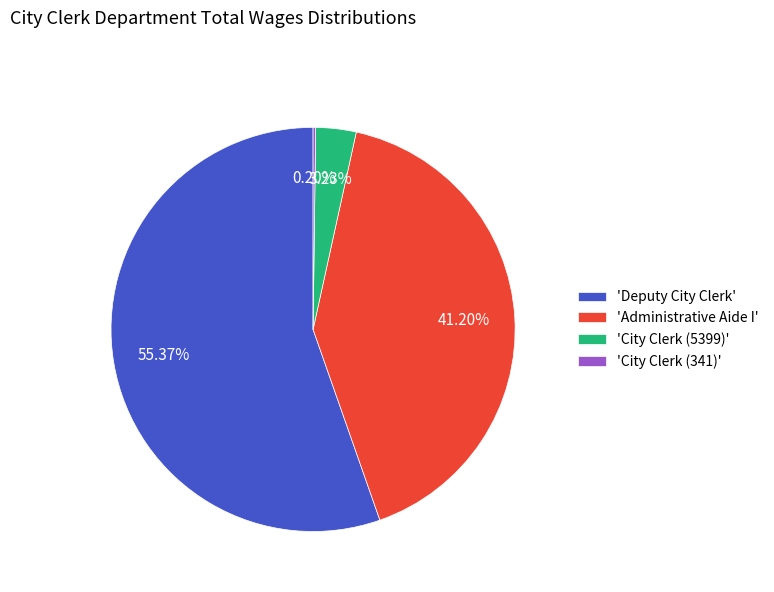

Does 'Deputy City Clerk' represent more than half of the total?

Yes